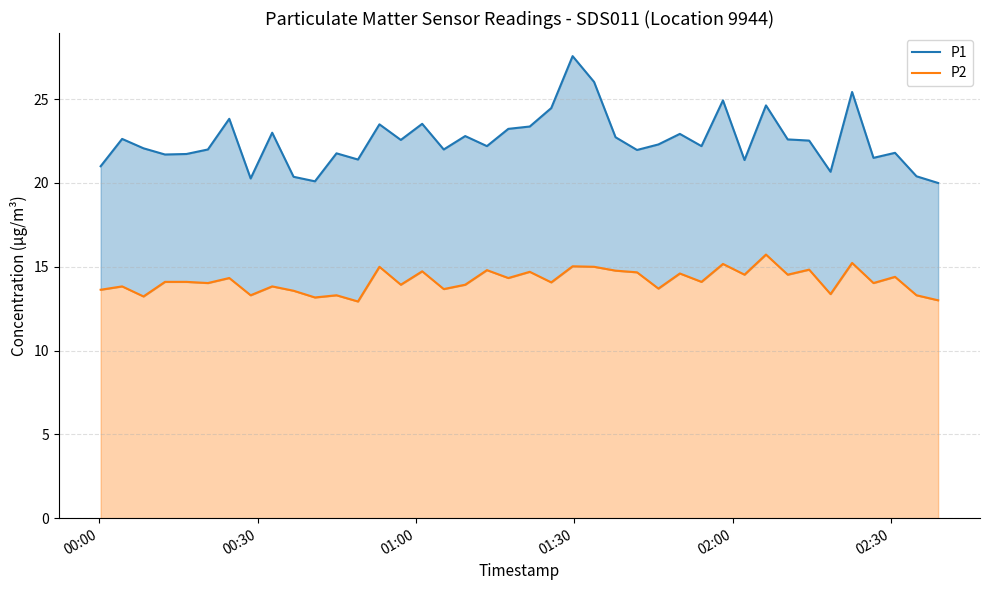

Which series has the largest total across all categories?

P1